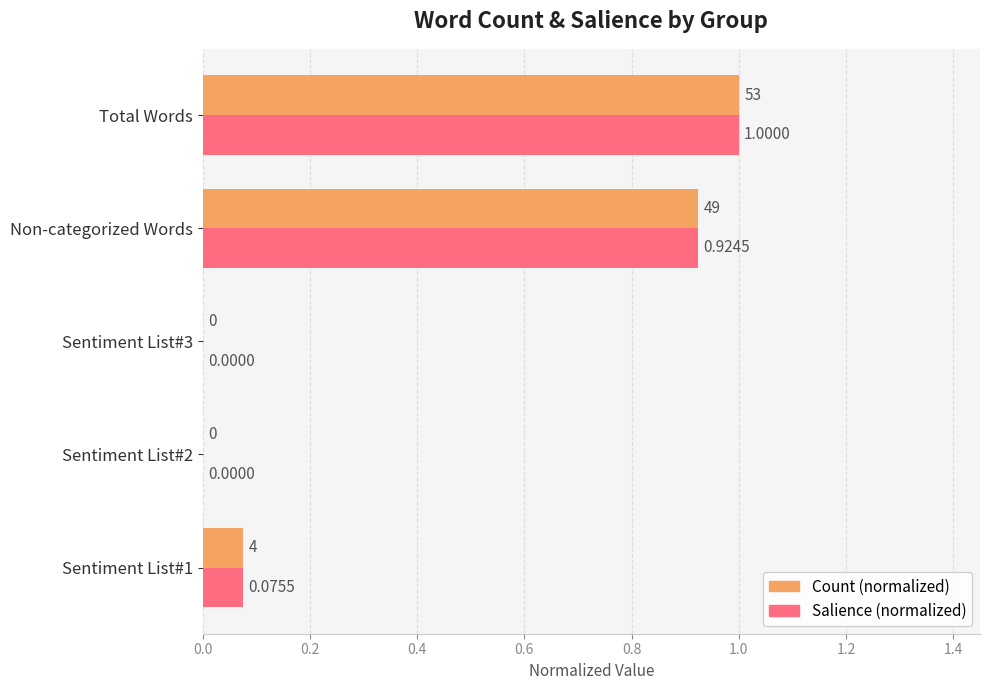

What is the maximum value for Salience (normalized)?

1.0